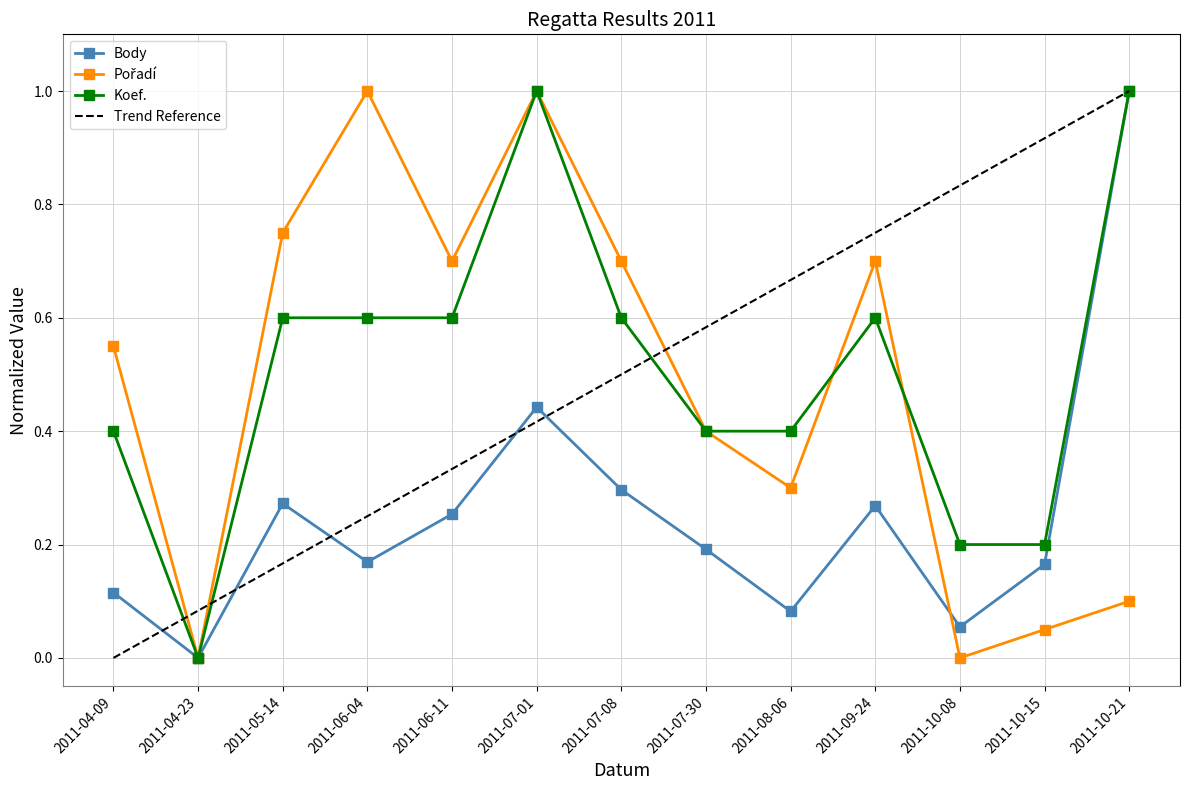

What is the total value across all series at 2011-10-21?

2.1